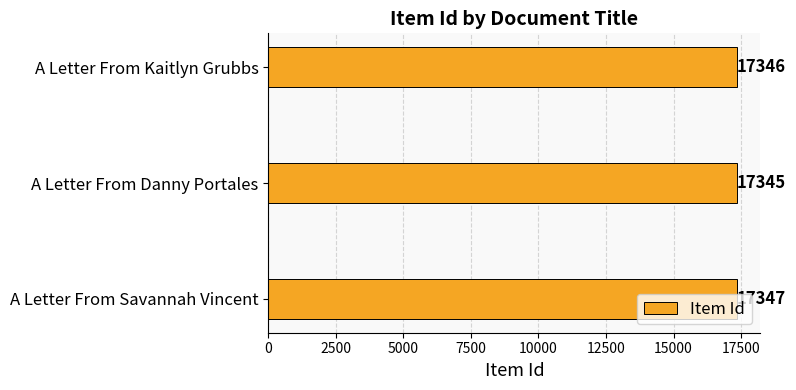

What is the label of the 2nd bar from the bottom?

A Letter From Danny Portales